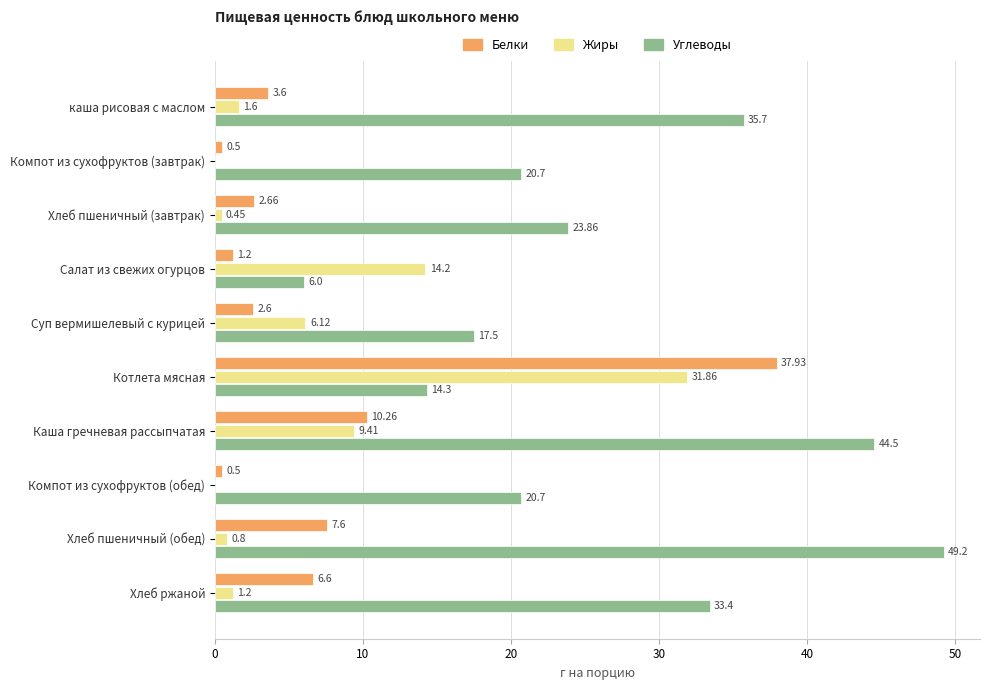

At which label is Углеводы closest to 27?

Хлеб пшеничный (завтрак)